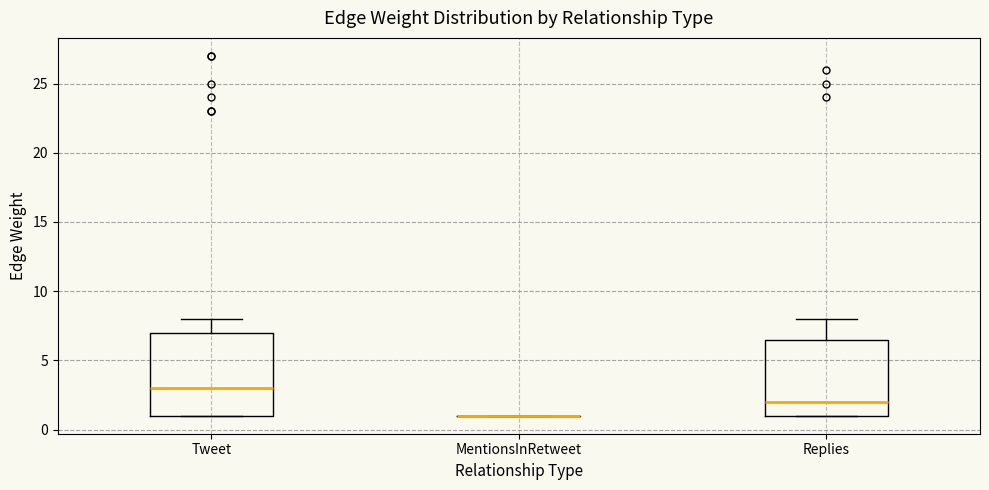

Reading left to right, read every box against the y-axis: the position of its median line, the range the box covers, and the ends of its whiskers. The values are not printed on the chart, so give them approximately, as read against the axis.

Tweet: median 3.0, box 1.0 to 7.0, whiskers 1.0 to 8.0
MentionsInRetweet: box collapsed to a line at 1.0, whiskers 1.0 to 1.0
Replies: median 2.0, box 1.0 to 6.5, whiskers 1.0 to 8.0